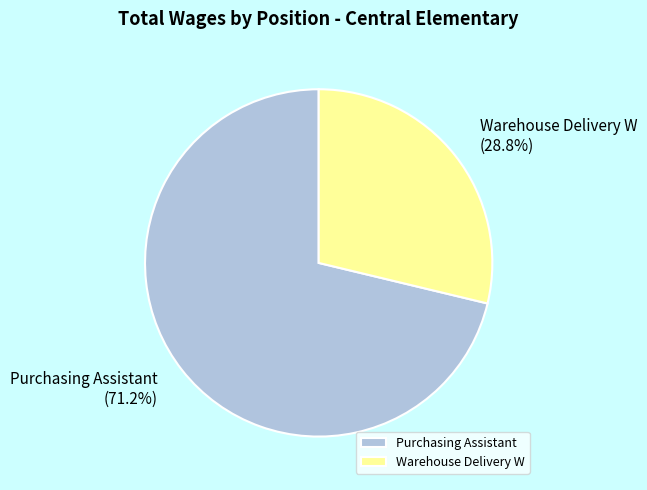

How many segments does this pie chart have?

2